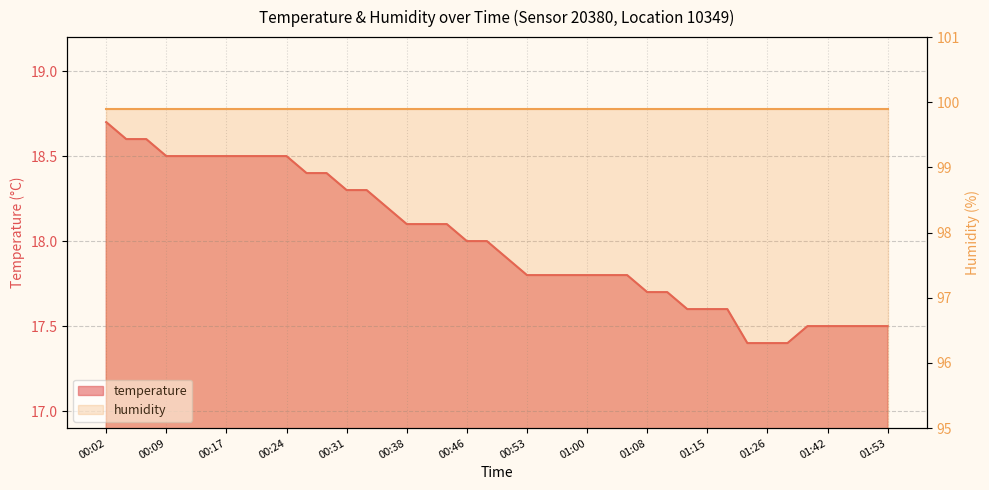

What is the change in value from 00:26 to 01:10?

-0.7